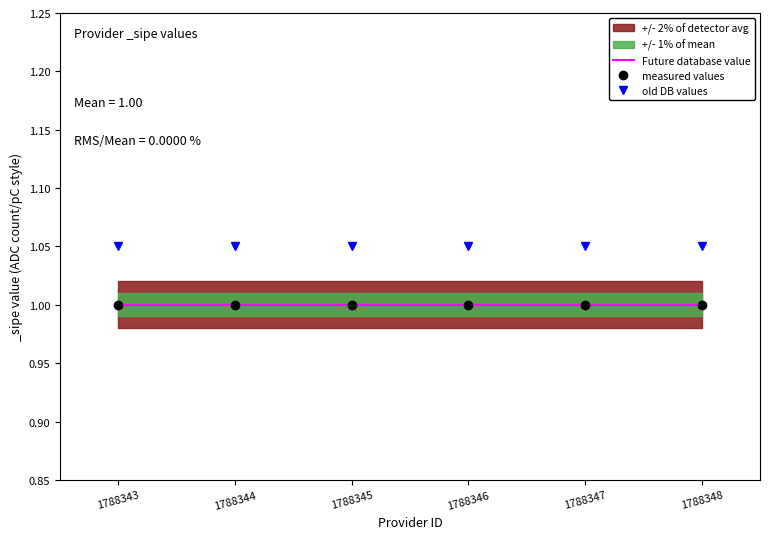

What is the sum of the old DB values values at 1788345 and 1788344?

2.1